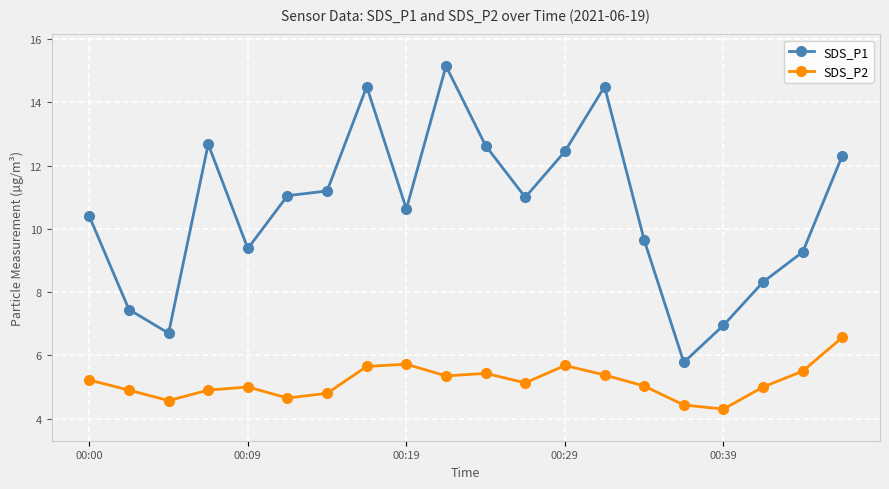

True or false: SDS_P2 has more than 2 interior local peaks.

True